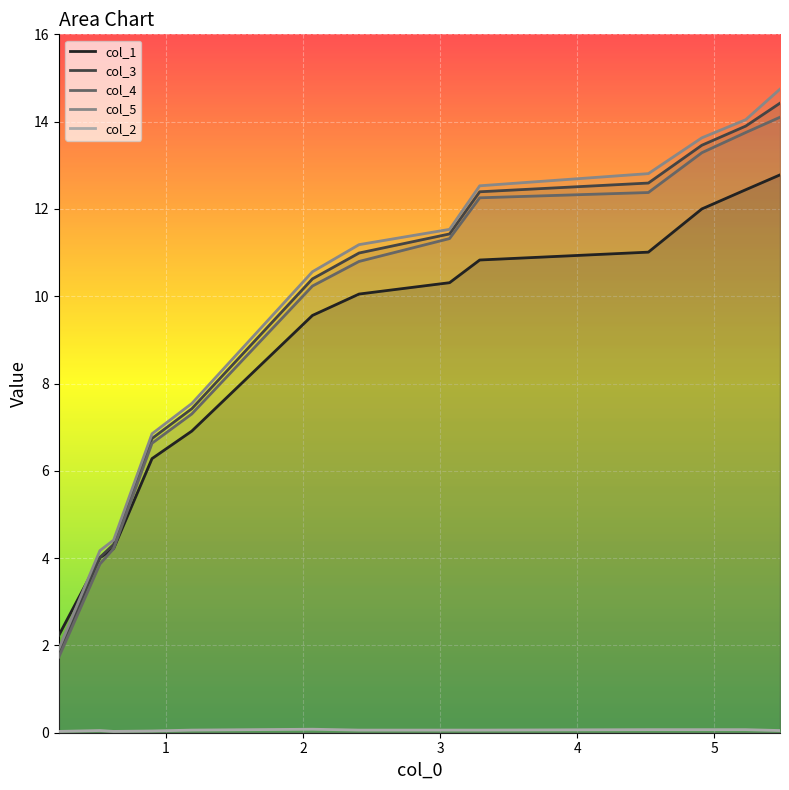

What is the sum of all col_1 values?

112.6